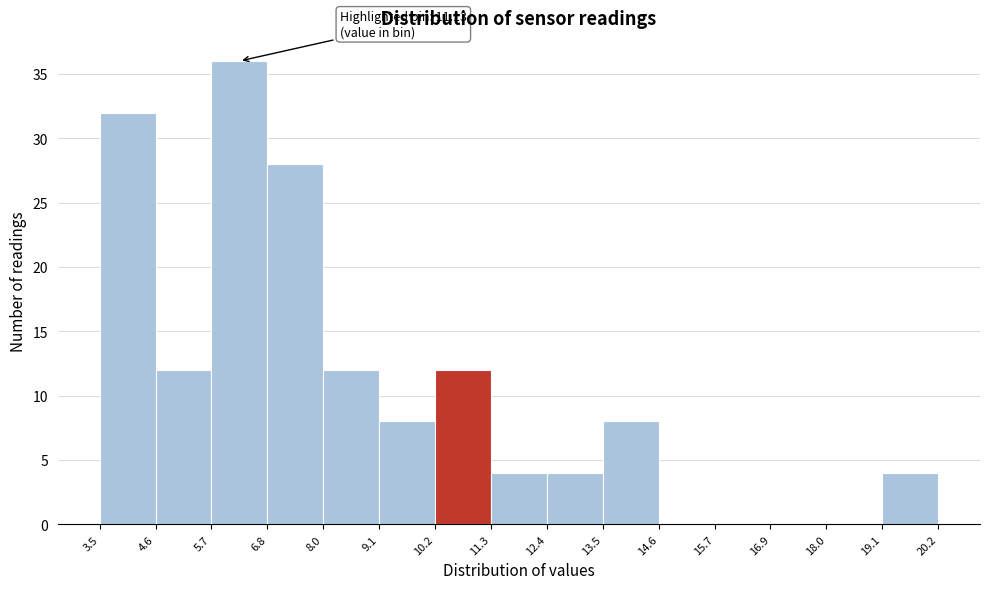

Over which range of the x-axis is the bar tallest?

5.7 to 6.8